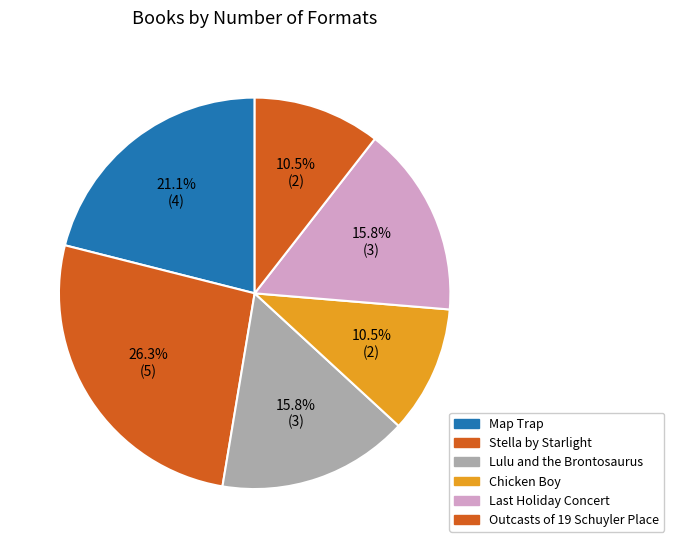

To the nearest percent, what percentage of the pie is Lulu and the Brontosaurus?

16%